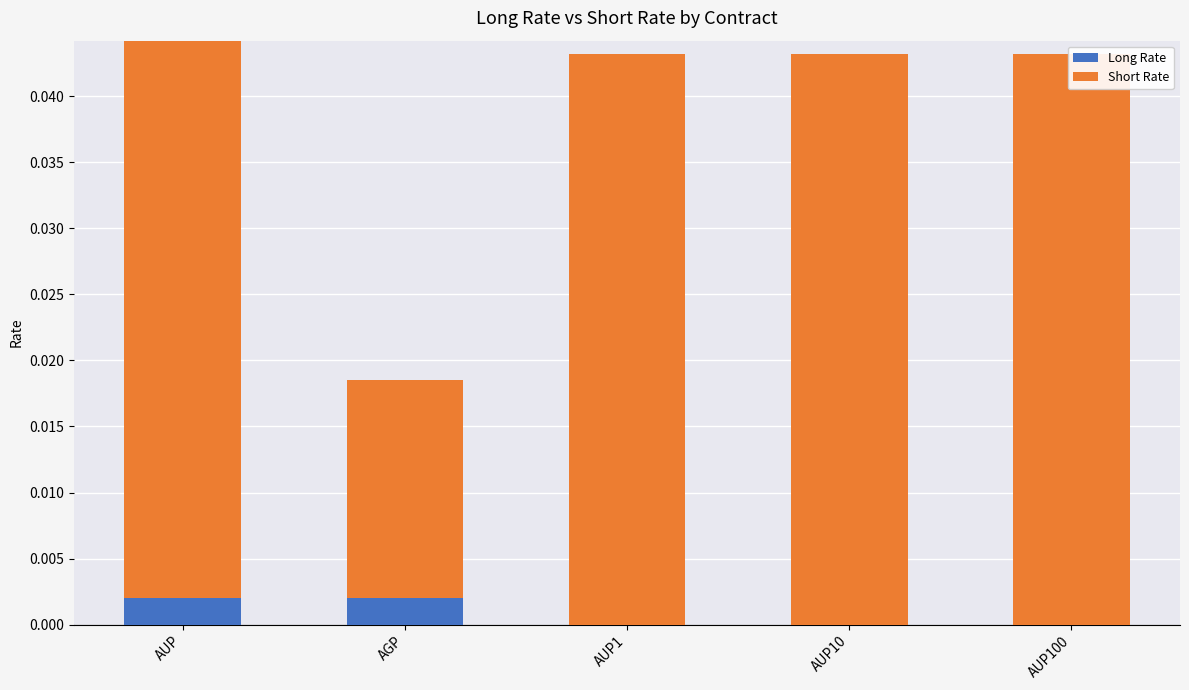

Which label corresponds to the largest value in the chart?

AUP